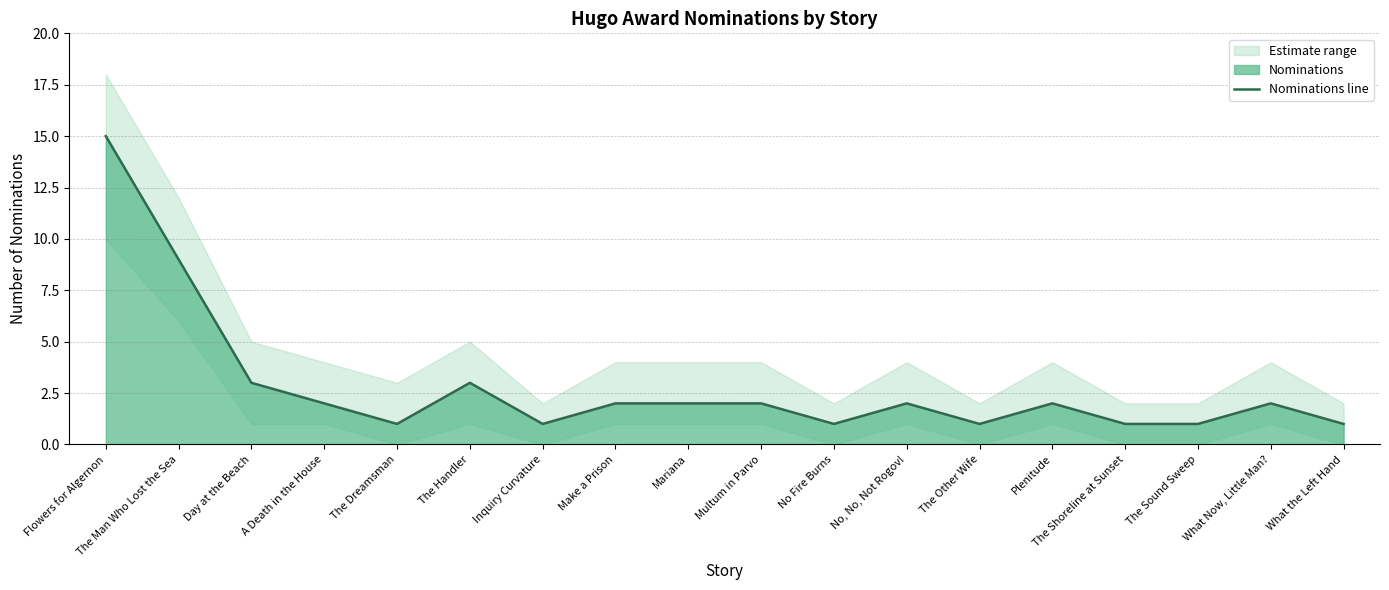

How many distinct data groups are displayed?

1